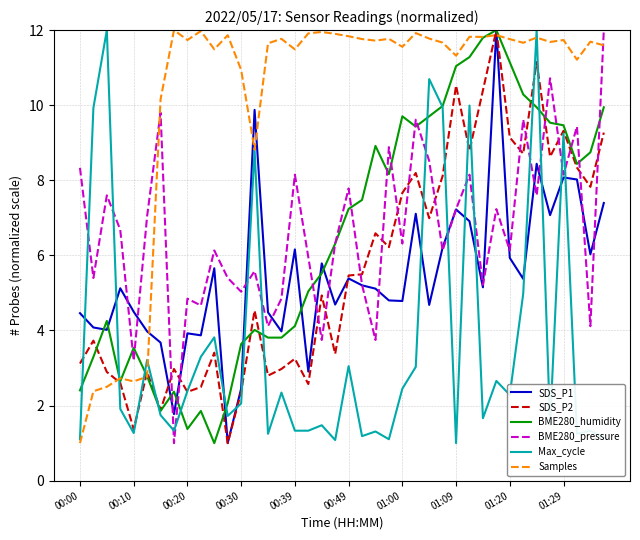

True or false: SDS_P2 and Samples intersect in this chart.

True